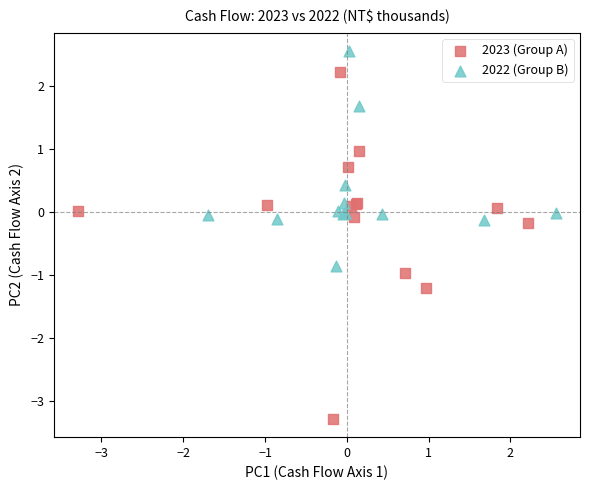

Which series reaches the minimum Y coordinate?

2023 (Group A)